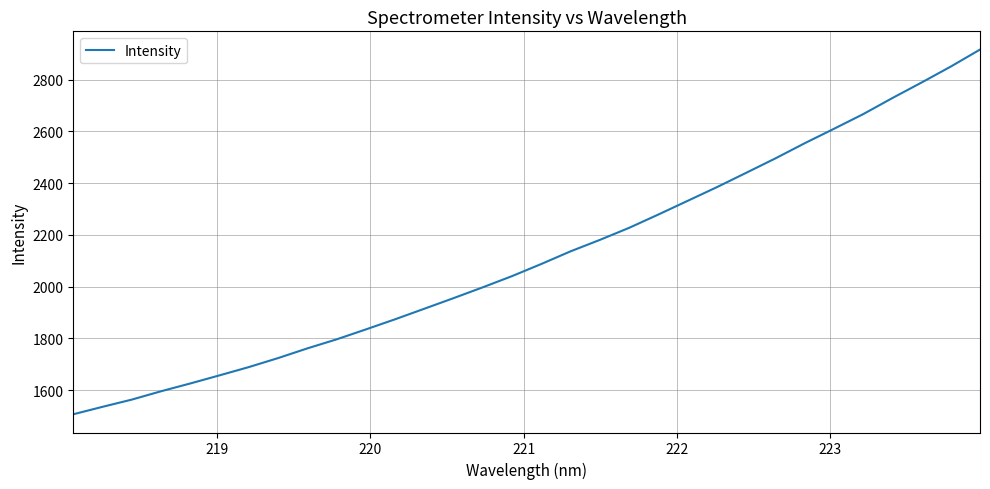

What is the smallest value displayed?

1507.3